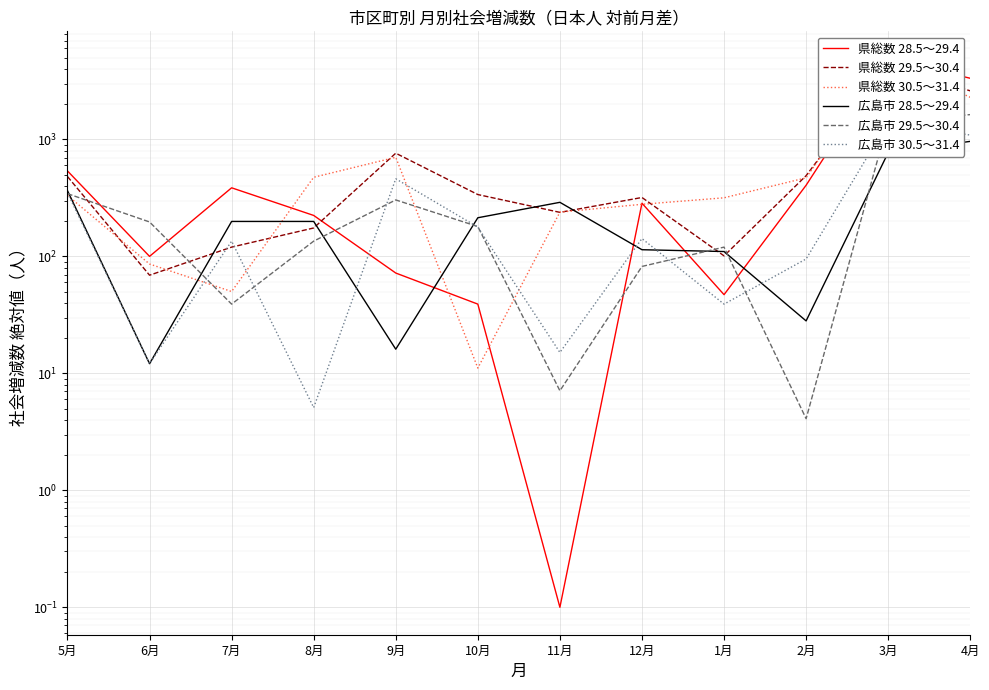

How many intersections are there between 県総数 29.5～30.4 and 広島市 30.5～31.4?

2